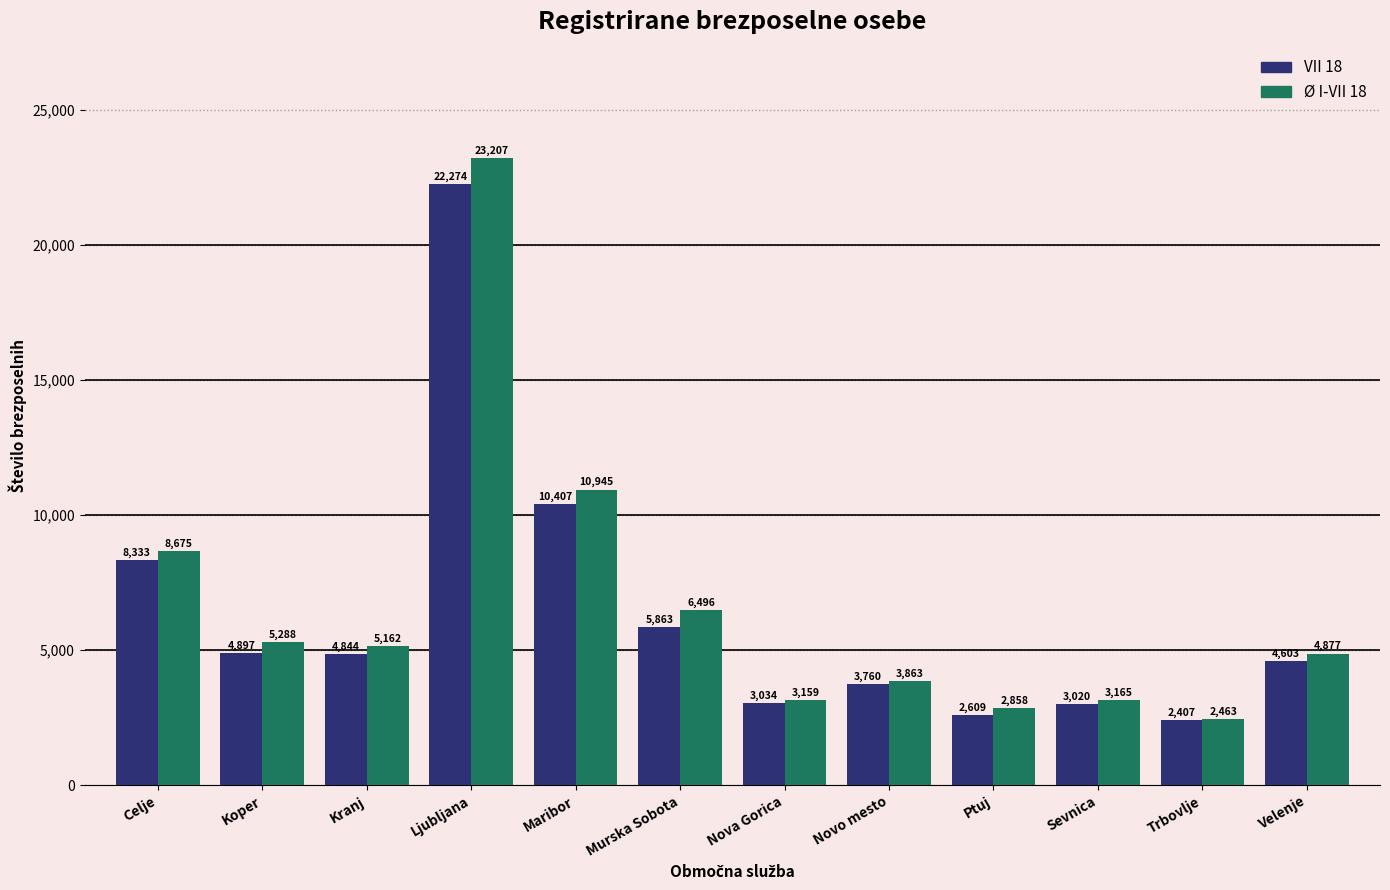

Reading left to right, list all the values displayed in this chart.

VII 18: 8333	4897	4844	22274	10407	5863	3034	3760	2609	3020	2407	4603
Ø I-VII 18: 8675	5288	5162	23207	10945	6496	3159	3863	2858	3165	2463	4877